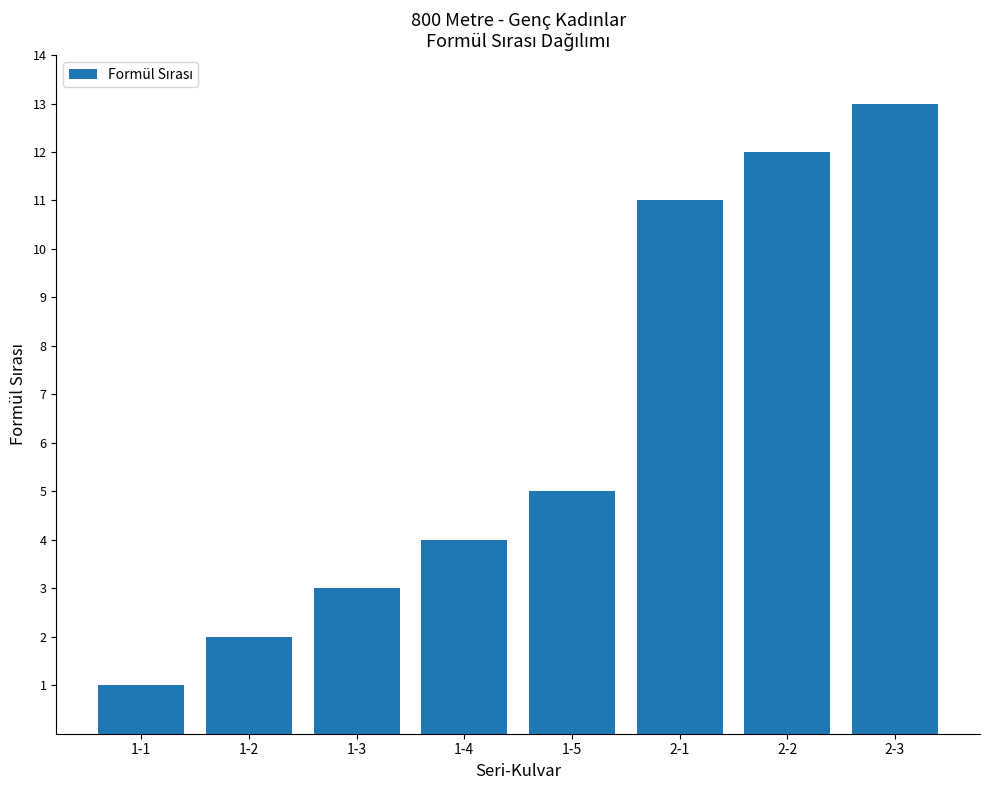

Reading left to right, what are all the values shown in this chart?

1-1=1	1-2=2	1-3=3	1-4=4	1-5=5	2-1=11	2-2=12	2-3=13